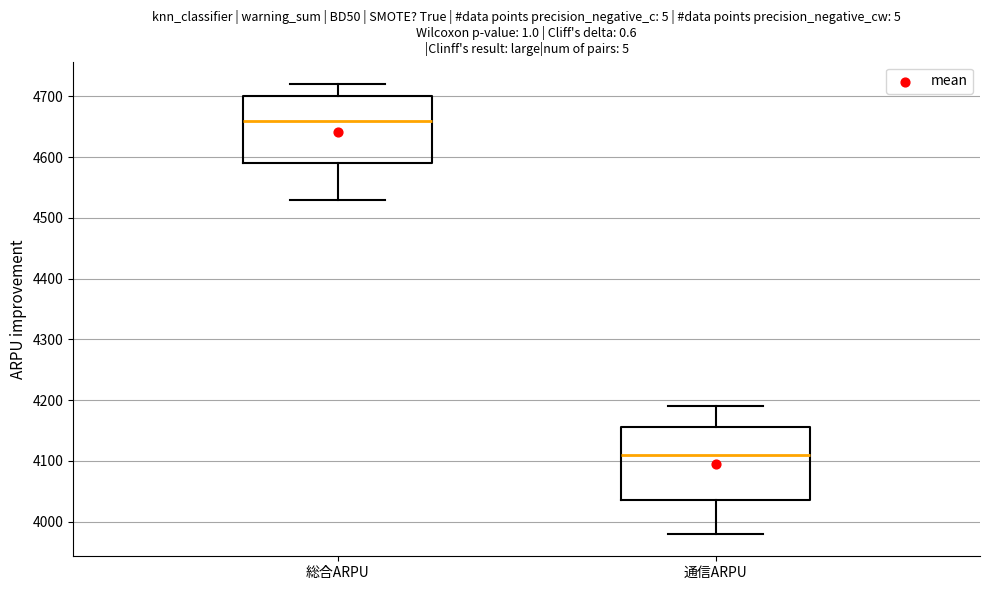

Which box's median line is the highest?

総合ARPU